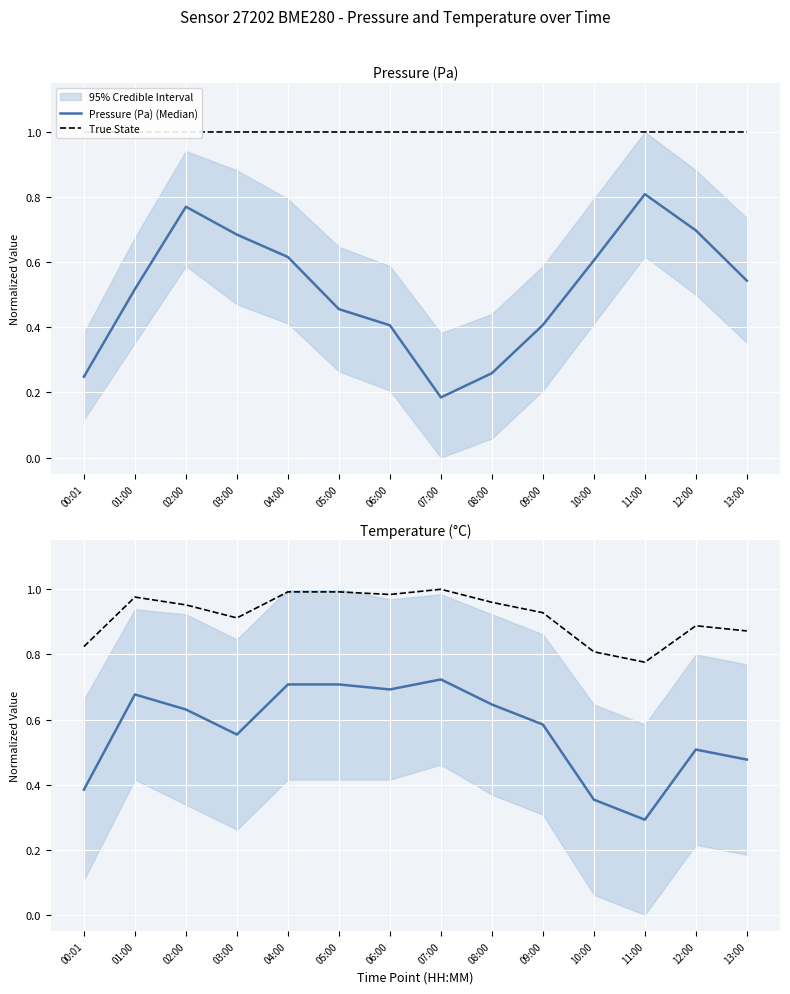

What is the total value across all series at 06:00?

2.1